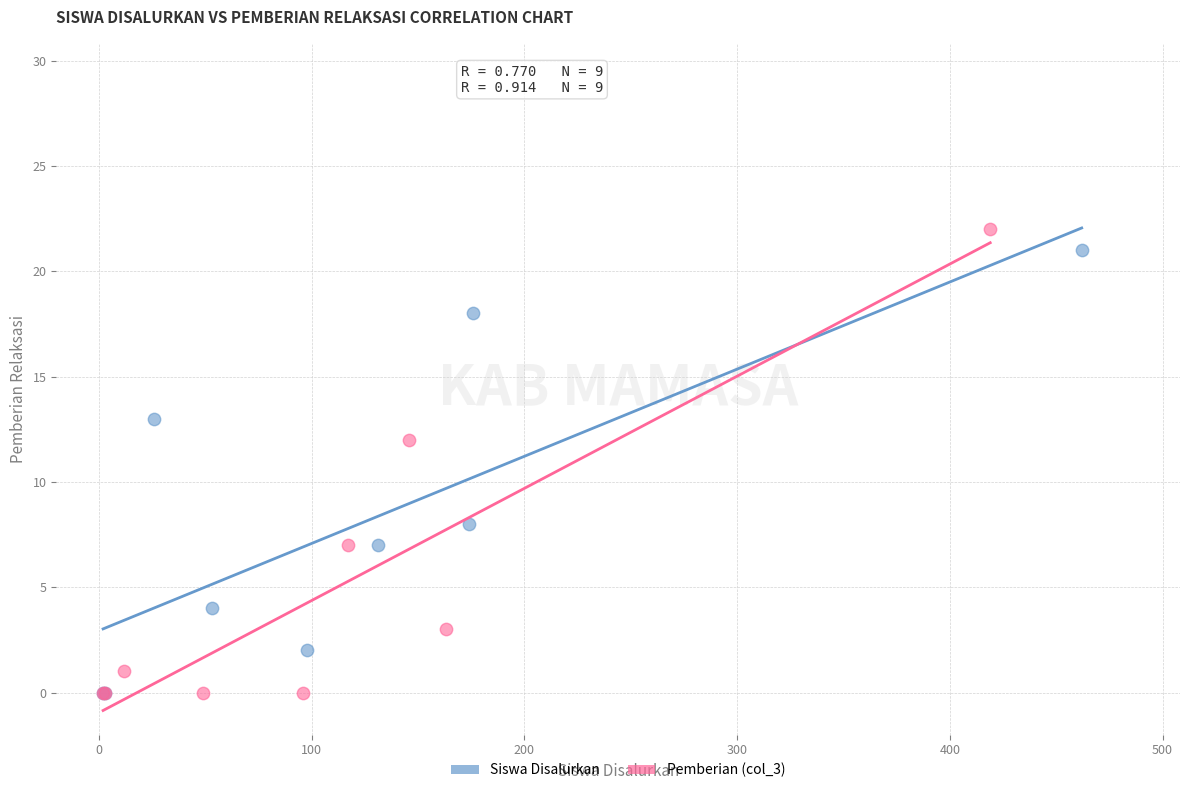

Which series has the widest spread of Y values?

Pemberian (col_3)